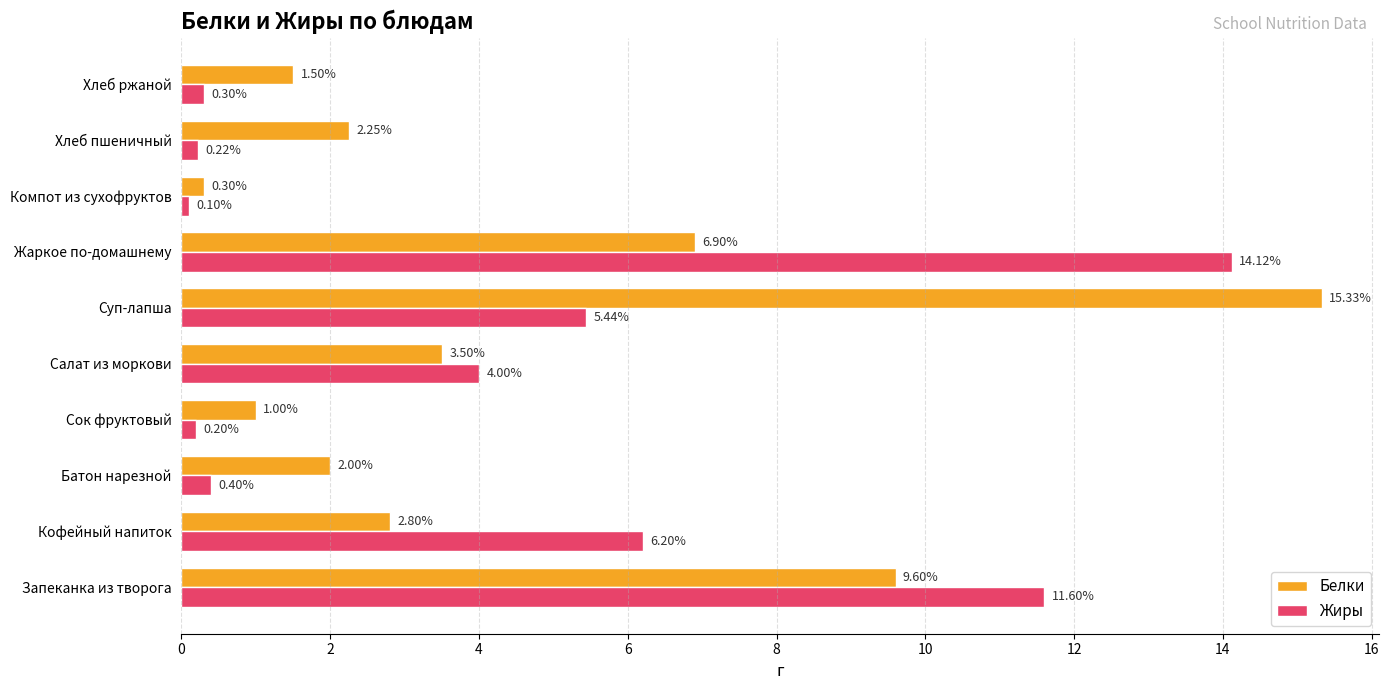

Rank the series at Салат из моркови from lowest to highest value.

Белки, Жиры